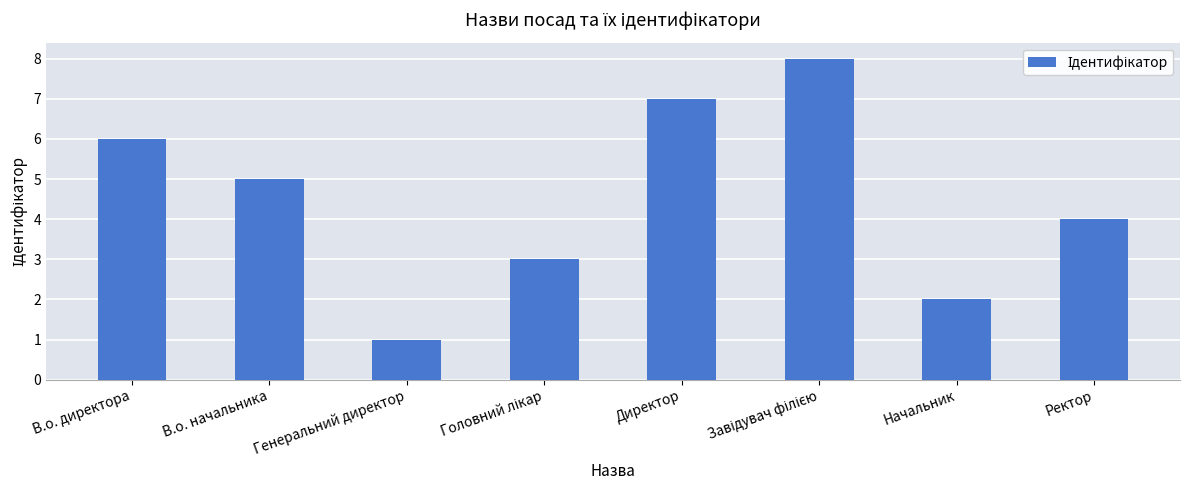

What position from the left is Генеральний директор?

3